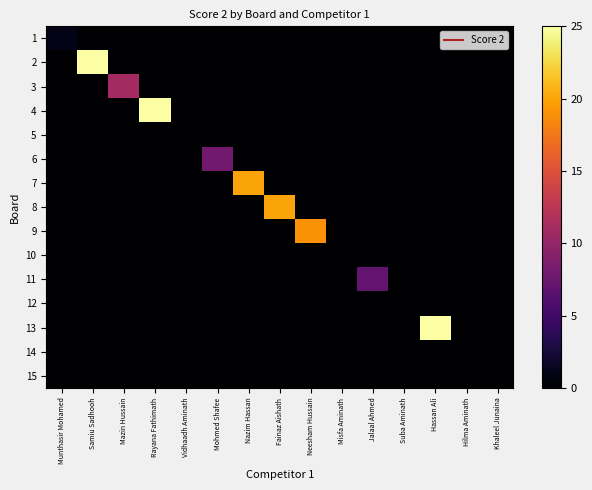

Reading right to left, transcribe all the data shown in this chart.

1: Khaleel Junaina=0	Hilma Aminath=0	Hassan Ali=0	Suba Aminath=0	Jalaal Ahmed=0	Misfa Aminath=0	Neesham Hussain=0	Fainaz Aishath=0	Nazim Hassan=0	Mohmed Shafee=0	Vidhaadh Aminath=0	Rayana Fathimath=0	Mazin Hussain=0	Samiu Sadhooh=0	Munthasir Mohamed=1
2: Khaleel Junaina=0	Hilma Aminath=0	Hassan Ali=0	Suba Aminath=0	Jalaal Ahmed=0	Misfa Aminath=0	Neesham Hussain=0	Fainaz Aishath=0	Nazim Hassan=0	Mohmed Shafee=0	Vidhaadh Aminath=0	Rayana Fathimath=0	Mazin Hussain=0	Samiu Sadhooh=25	Munthasir Mohamed=0
3: Khaleel Junaina=0	Hilma Aminath=0	Hassan Ali=0	Suba Aminath=0	Jalaal Ahmed=0	Misfa Aminath=0	Neesham Hussain=0	Fainaz Aishath=0	Nazim Hassan=0	Mohmed Shafee=0	Vidhaadh Aminath=0	Rayana Fathimath=0	Mazin Hussain=11	Samiu Sadhooh=0	Munthasir Mohamed=0
4: Khaleel Junaina=0	Hilma Aminath=0	Hassan Ali=0	Suba Aminath=0	Jalaal Ahmed=0	Misfa Aminath=0	Neesham Hussain=0	Fainaz Aishath=0	Nazim Hassan=0	Mohmed Shafee=0	Vidhaadh Aminath=0	Rayana Fathimath=25	Mazin Hussain=0	Samiu Sadhooh=0	Munthasir Mohamed=0
5: Khaleel Junaina=0	Hilma Aminath=0	Hassan Ali=0	Suba Aminath=0	Jalaal Ahmed=0	Misfa Aminath=0	Neesham Hussain=0	Fainaz Aishath=0	Nazim Hassan=0	Mohmed Shafee=0	Vidhaadh Aminath=0	Rayana Fathimath=0	Mazin Hussain=0	Samiu Sadhooh=0	Munthasir Mohamed=0
6: Khaleel Junaina=0	Hilma Aminath=0	Hassan Ali=0	Suba Aminath=0	Jalaal Ahmed=0	Misfa Aminath=0	Neesham Hussain=0	Fainaz Aishath=0	Nazim Hassan=0	Mohmed Shafee=8	Vidhaadh Aminath=0	Rayana Fathimath=0	Mazin Hussain=0	Samiu Sadhooh=0	Munthasir Mohamed=0
7: Khaleel Junaina=0	Hilma Aminath=0	Hassan Ali=0	Suba Aminath=0	Jalaal Ahmed=0	Misfa Aminath=0	Neesham Hussain=0	Fainaz Aishath=0	Nazim Hassan=20	Mohmed Shafee=0	Vidhaadh Aminath=0	Rayana Fathimath=0	Mazin Hussain=0	Samiu Sadhooh=0	Munthasir Mohamed=0
8: Khaleel Junaina=0	Hilma Aminath=0	Hassan Ali=0	Suba Aminath=0	Jalaal Ahmed=0	Misfa Aminath=0	Neesham Hussain=0	Fainaz Aishath=20	Nazim Hassan=0	Mohmed Shafee=0	Vidhaadh Aminath=0	Rayana Fathimath=0	Mazin Hussain=0	Samiu Sadhooh=0	Munthasir Mohamed=0
9: Khaleel Junaina=0	Hilma Aminath=0	Hassan Ali=0	Suba Aminath=0	Jalaal Ahmed=0	Misfa Aminath=0	Neesham Hussain=19	Fainaz Aishath=0	Nazim Hassan=0	Mohmed Shafee=0	Vidhaadh Aminath=0	Rayana Fathimath=0	Mazin Hussain=0	Samiu Sadhooh=0	Munthasir Mohamed=0
10: Khaleel Junaina=0	Hilma Aminath=0	Hassan Ali=0	Suba Aminath=0	Jalaal Ahmed=0	Misfa Aminath=0	Neesham Hussain=0	Fainaz Aishath=0	Nazim Hassan=0	Mohmed Shafee=0	Vidhaadh Aminath=0	Rayana Fathimath=0	Mazin Hussain=0	Samiu Sadhooh=0	Munthasir Mohamed=0
11: Khaleel Junaina=0	Hilma Aminath=0	Hassan Ali=0	Suba Aminath=0	Jalaal Ahmed=7	Misfa Aminath=0	Neesham Hussain=0	Fainaz Aishath=0	Nazim Hassan=0	Mohmed Shafee=0	Vidhaadh Aminath=0	Rayana Fathimath=0	Mazin Hussain=0	Samiu Sadhooh=0	Munthasir Mohamed=0
12: Khaleel Junaina=0	Hilma Aminath=0	Hassan Ali=0	Suba Aminath=0	Jalaal Ahmed=0	Misfa Aminath=0	Neesham Hussain=0	Fainaz Aishath=0	Nazim Hassan=0	Mohmed Shafee=0	Vidhaadh Aminath=0	Rayana Fathimath=0	Mazin Hussain=0	Samiu Sadhooh=0	Munthasir Mohamed=0
13: Khaleel Junaina=0	Hilma Aminath=0	Hassan Ali=25	Suba Aminath=0	Jalaal Ahmed=0	Misfa Aminath=0	Neesham Hussain=0	Fainaz Aishath=0	Nazim Hassan=0	Mohmed Shafee=0	Vidhaadh Aminath=0	Rayana Fathimath=0	Mazin Hussain=0	Samiu Sadhooh=0	Munthasir Mohamed=0
14: Khaleel Junaina=0	Hilma Aminath=0	Hassan Ali=0	Suba Aminath=0	Jalaal Ahmed=0	Misfa Aminath=0	Neesham Hussain=0	Fainaz Aishath=0	Nazim Hassan=0	Mohmed Shafee=0	Vidhaadh Aminath=0	Rayana Fathimath=0	Mazin Hussain=0	Samiu Sadhooh=0	Munthasir Mohamed=0
15: Khaleel Junaina=0	Hilma Aminath=0	Hassan Ali=0	Suba Aminath=0	Jalaal Ahmed=0	Misfa Aminath=0	Neesham Hussain=0	Fainaz Aishath=0	Nazim Hassan=0	Mohmed Shafee=0	Vidhaadh Aminath=0	Rayana Fathimath=0	Mazin Hussain=0	Samiu Sadhooh=0	Munthasir Mohamed=0